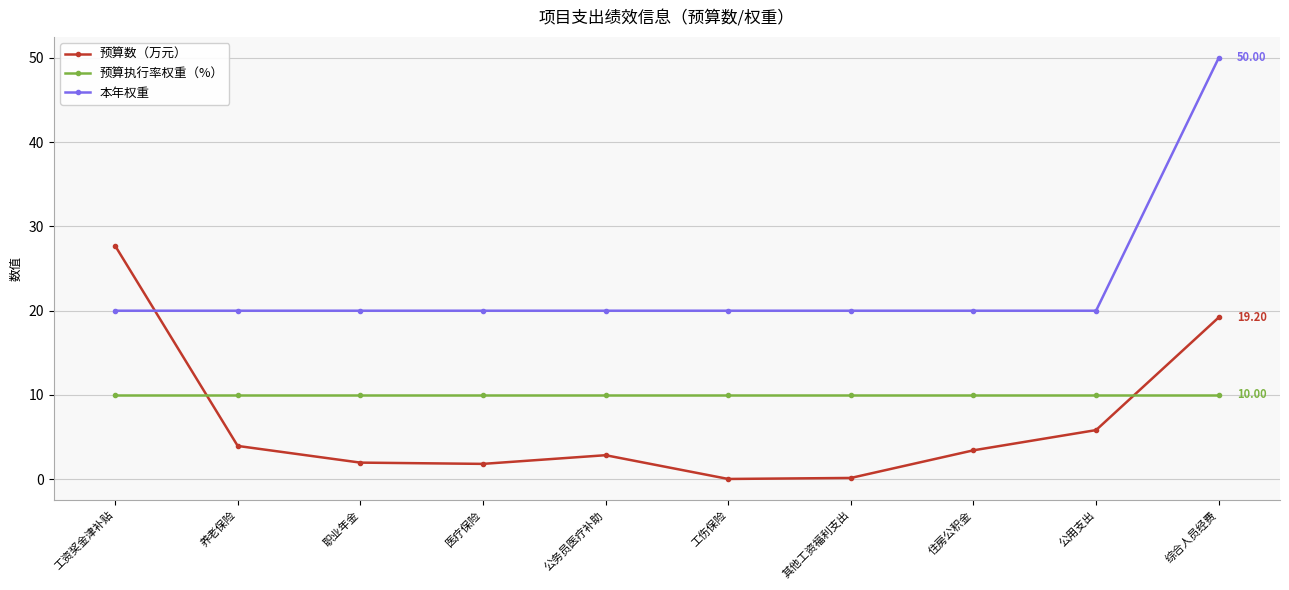

Is the value of 预算数（万元） at 其他工资福利支出 greater than the value of 本年权重 at 住房公积金?

No